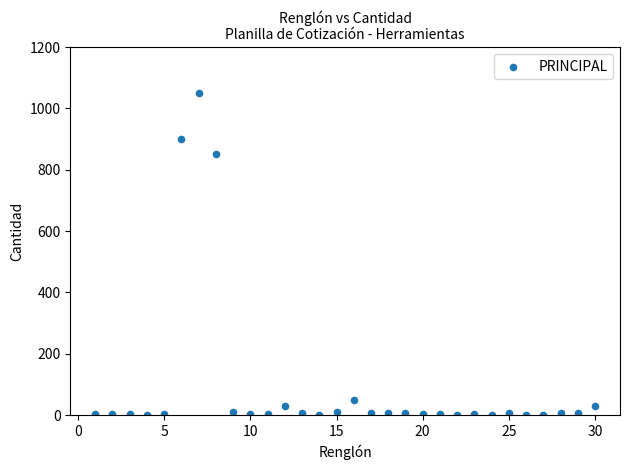

What is the range of Y values (max minus min)?

1048